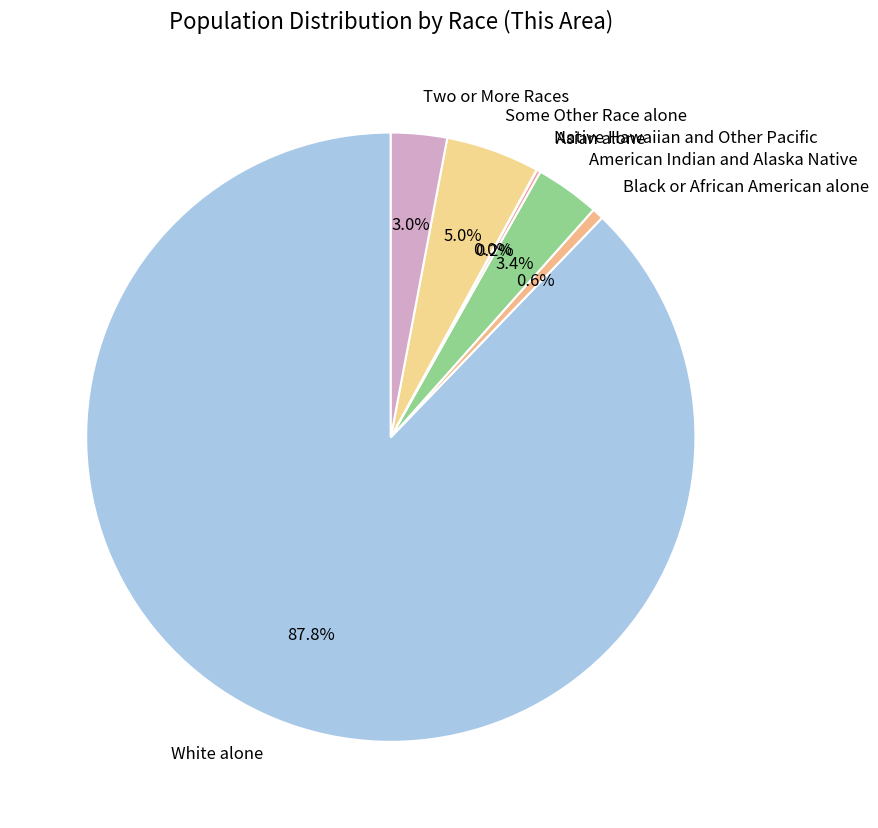

Which category has the biggest portion of the pie?

White alone